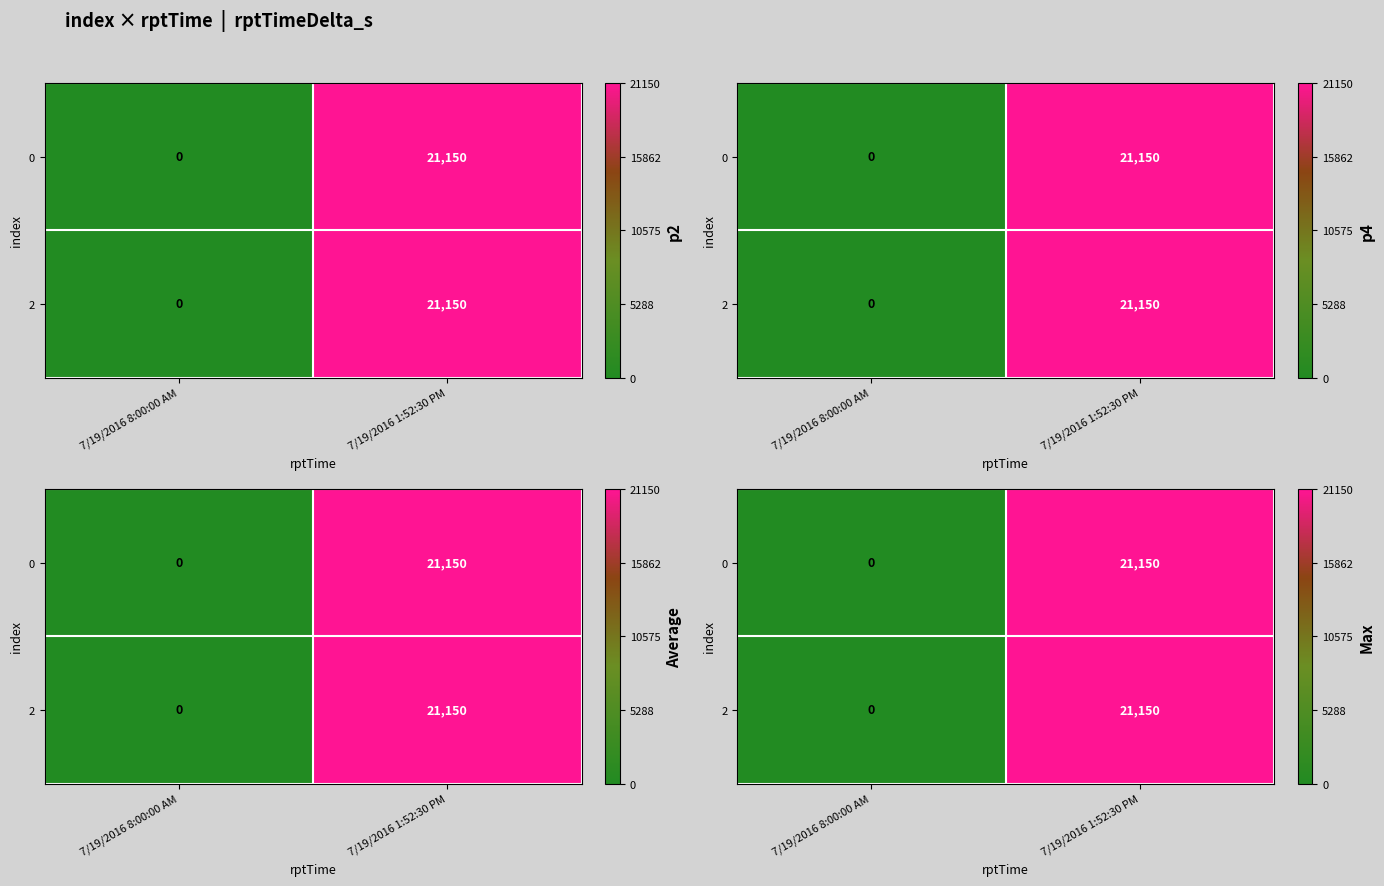

Count the number of data series in this chart.

2